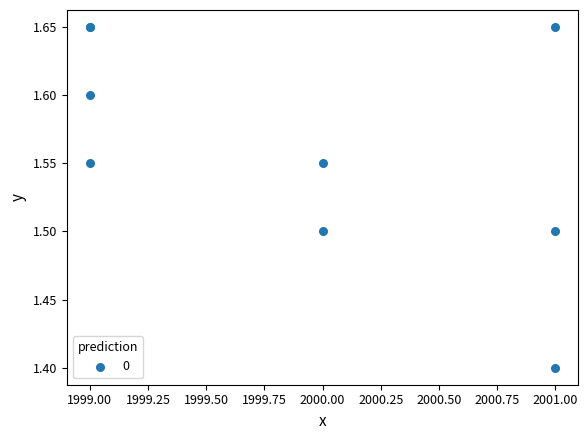

What Y value in the scatter plot is closest to 1?

1.4